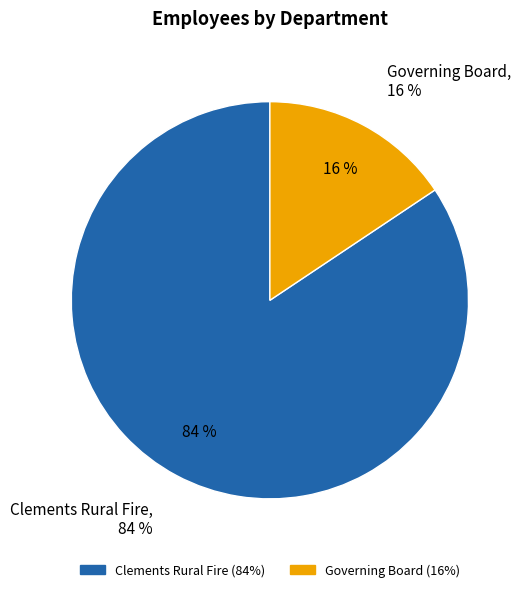

Is it true that Clements Rural Fire is 78% of the pie?

False